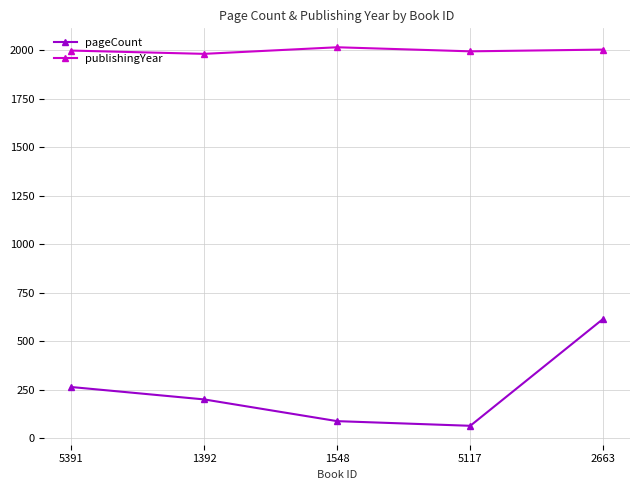

True or false: publishingYear and pageCount intersect in this chart.

False